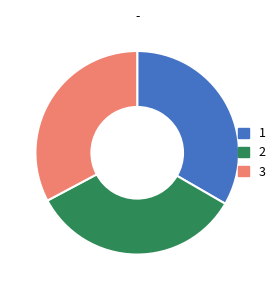

Rank the categories by value from lowest to highest.

3, 1, 2